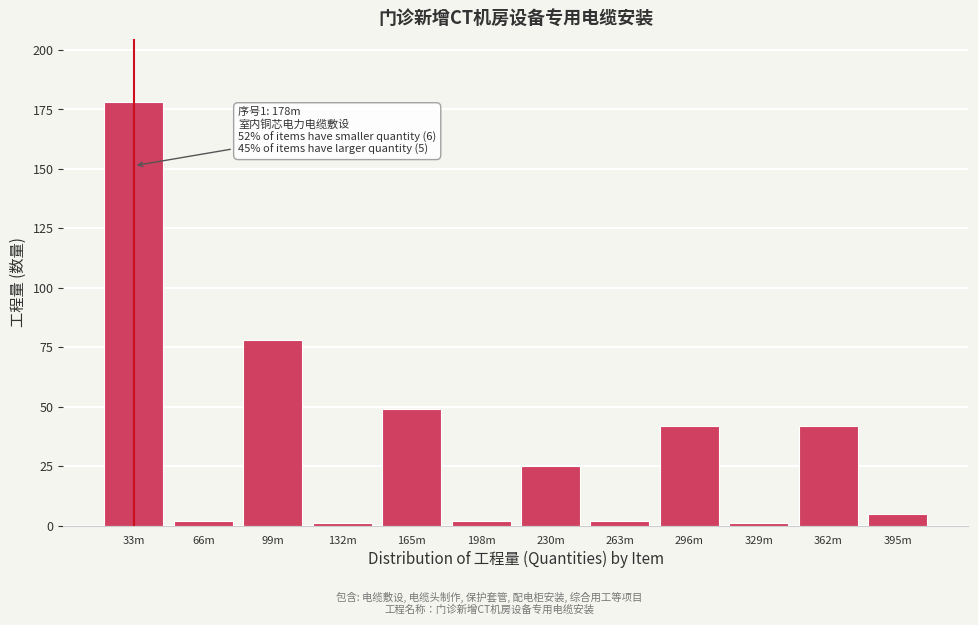

Reading left to right, extract all data points from this chart.

178	2	78	1	49	2	25	2	42	1	42	5